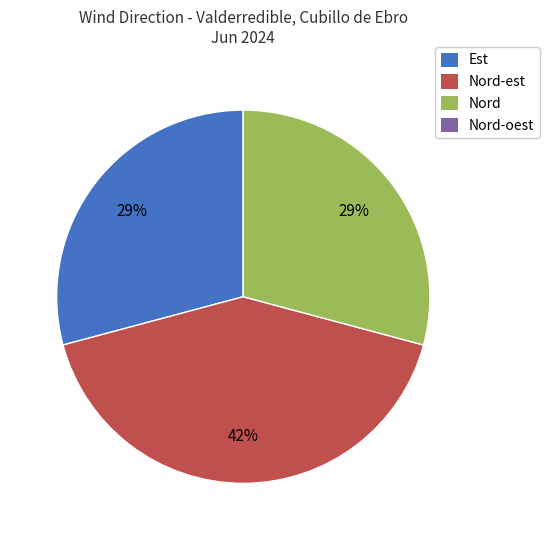

To the nearest percent, what is the average slice percentage?

25%